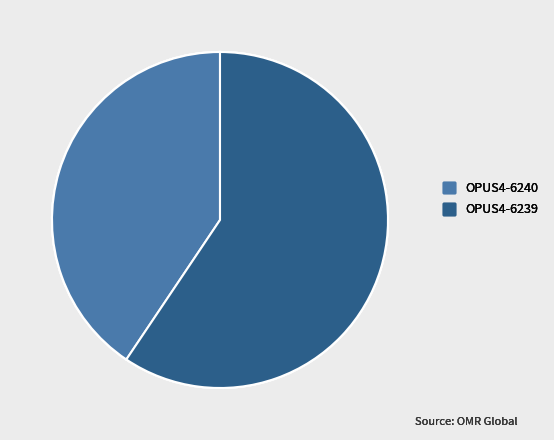

Which category accounts for the majority?

OPUS4-6239